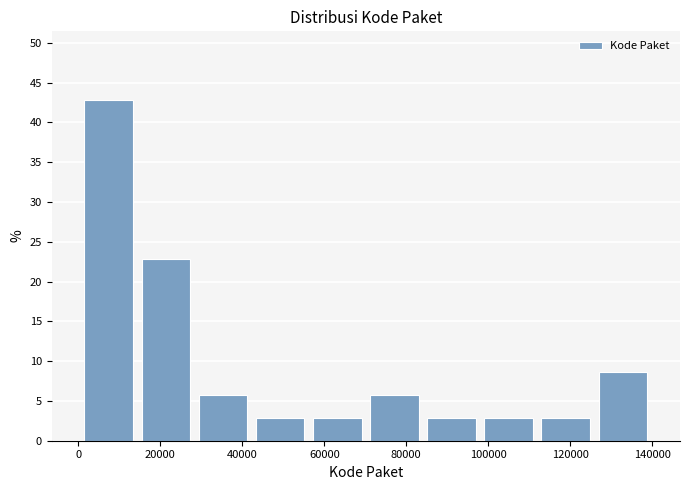

What is the height of the bar covering 0 to 14000 on the x-axis? Neither the bar edges nor the heights are printed on the chart, so give them approximately, as read against the axes.

43.0